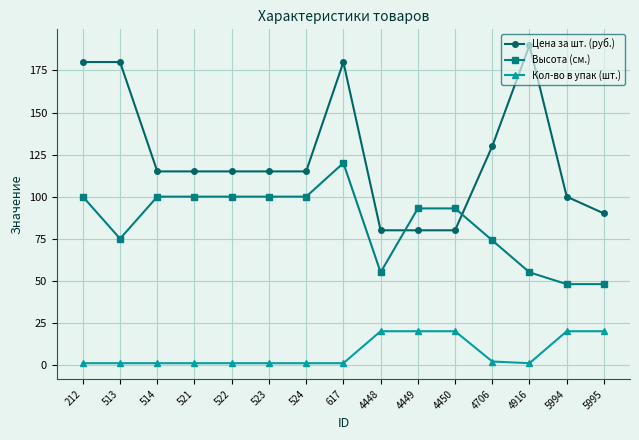

Does the chart have visible grid lines?

Yes